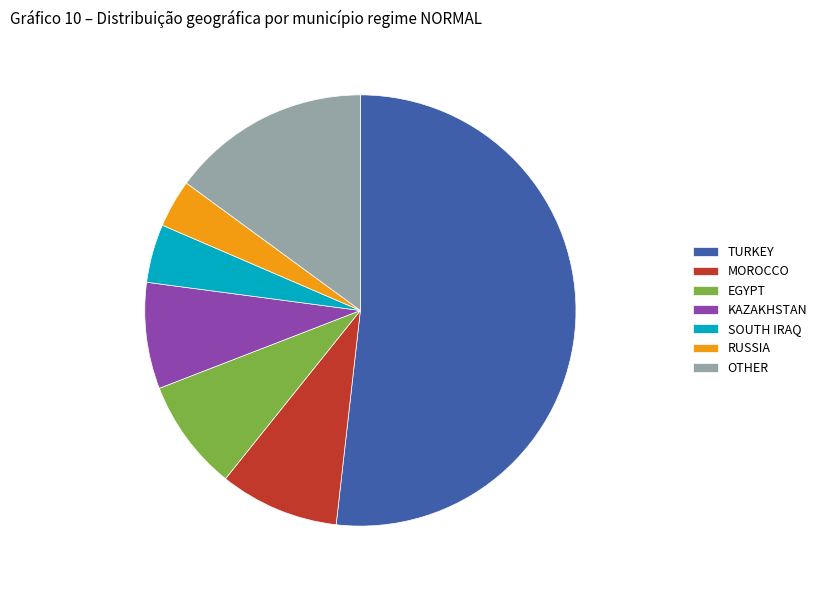

What is the largest slice in the pie chart?

TURKEY